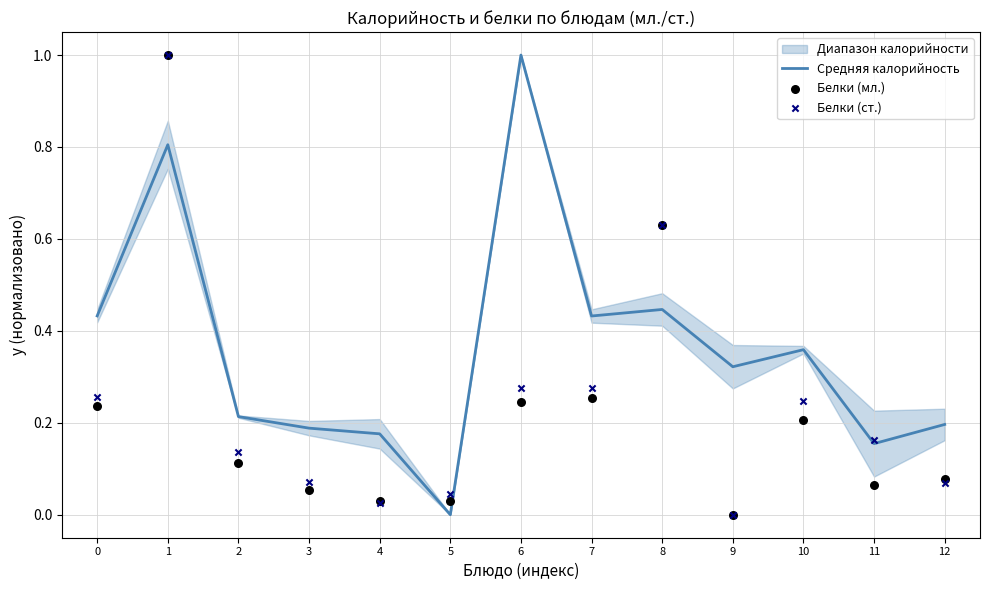

Is the value of Белки (ст.) at 0 greater than the value of Средняя калорийность at 12?

Yes